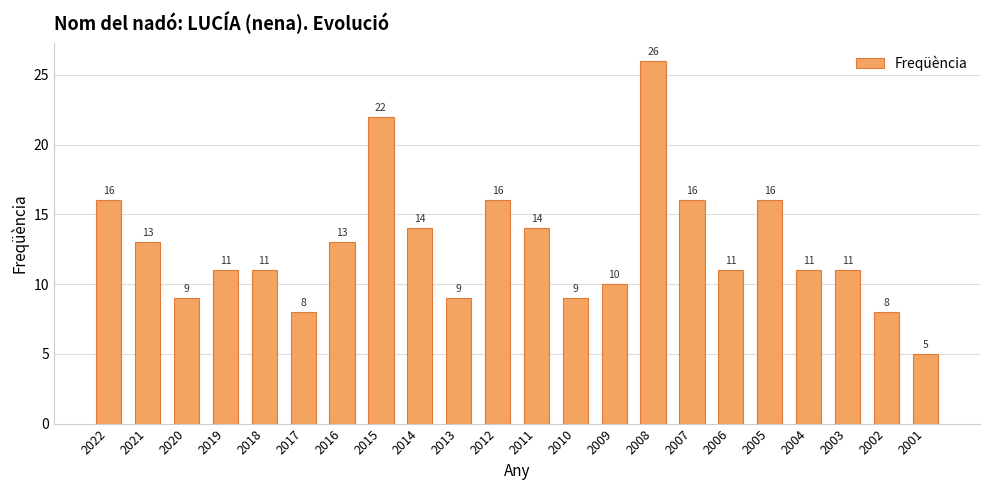

The value at 2022 is 16. True or false?

True